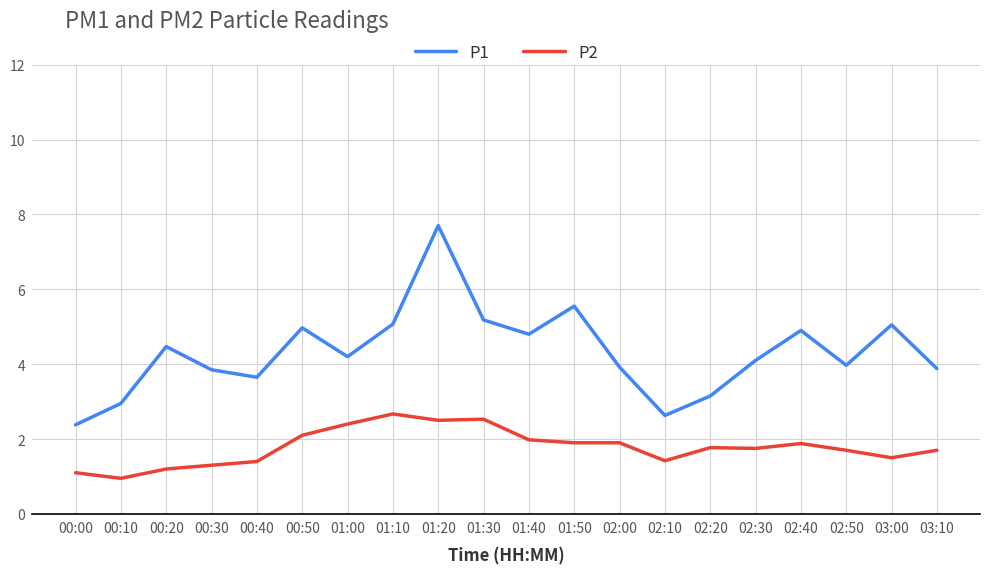

Rank the series by their maximum value, from lowest to highest.

P2, P1